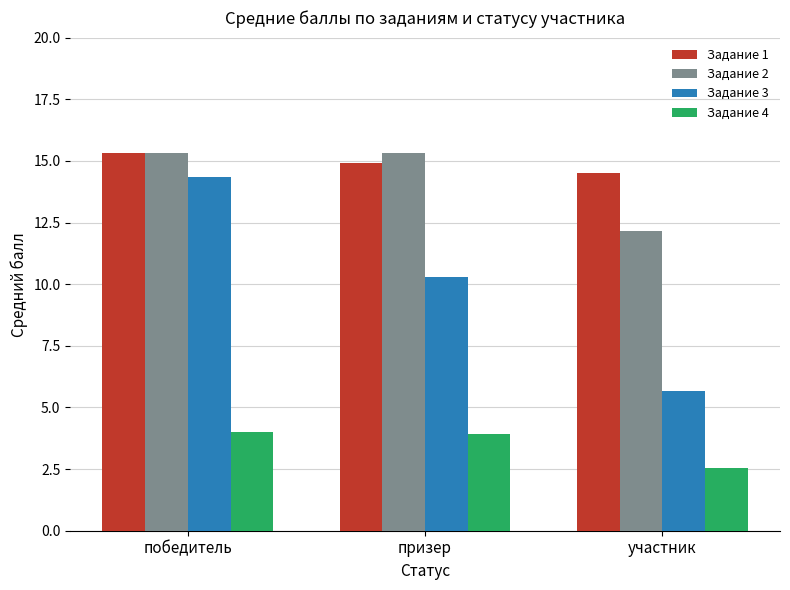

What is the lowest value of the Задание 4 series?

2.5